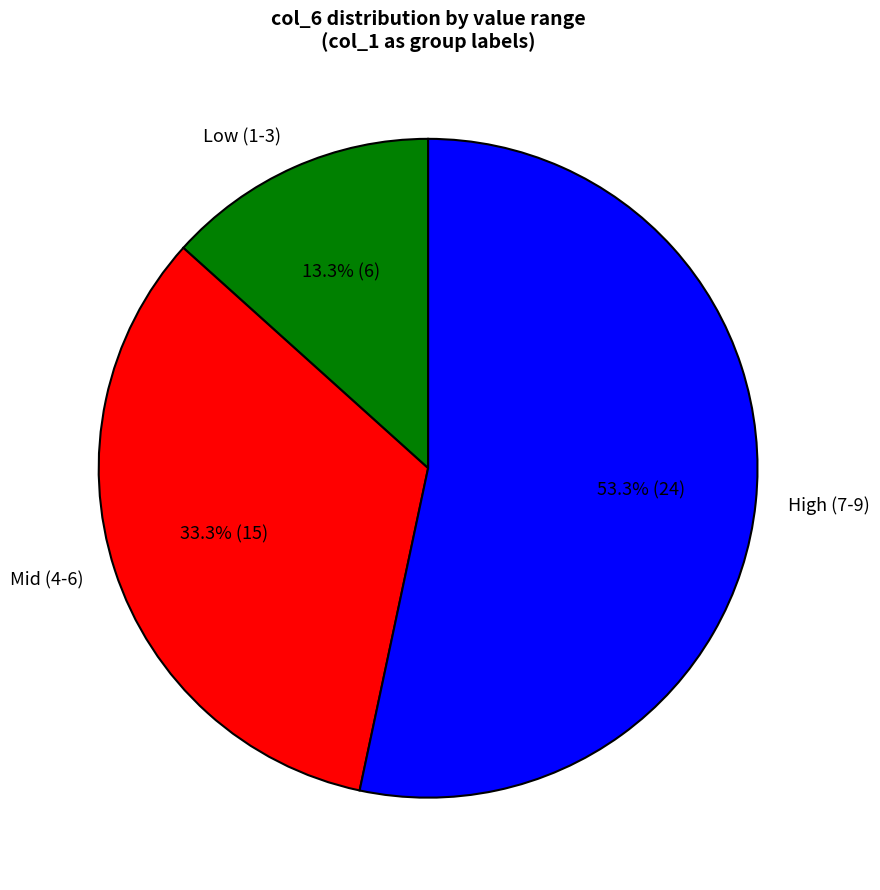

Approximately how many times larger is the value at High (7-9) compared to Mid (4-6)?

1.6